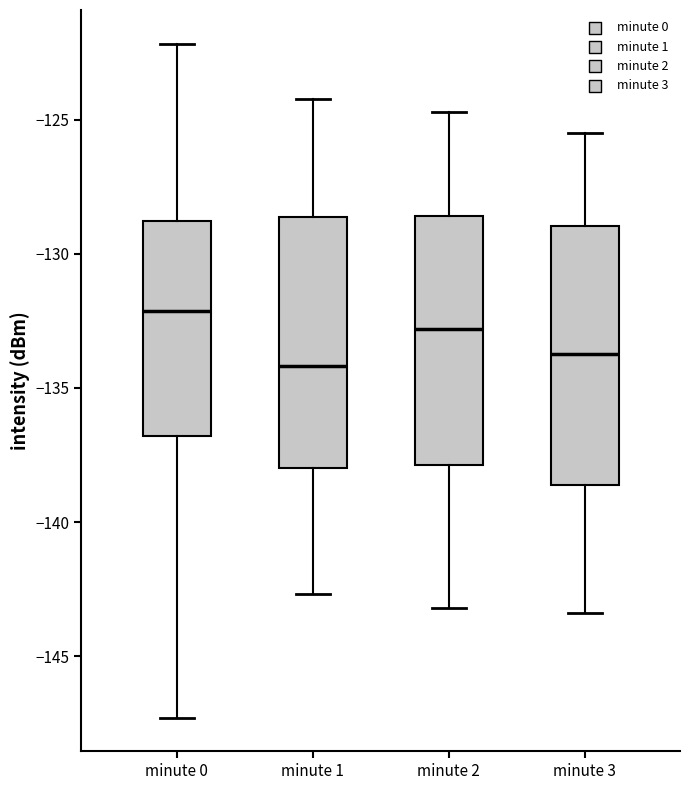

Reading left to right, transcribe this box plot: for each box, give where its median line is, the range the box spans, and where its two whiskers end, as read against the y-axis. The values are not printed on the chart, so give them approximately, as read against the axis.

minute 0: median -132.0, box -137.0 to -129.0, whiskers -147.5 to -122.0
minute 1: median -134.0, box -138.0 to -128.5, whiskers -142.5 to -124.0
minute 2: median -133.0, box -138.0 to -128.5, whiskers -143.0 to -124.5
minute 3: median -133.5, box -138.5 to -129.0, whiskers -143.5 to -125.5